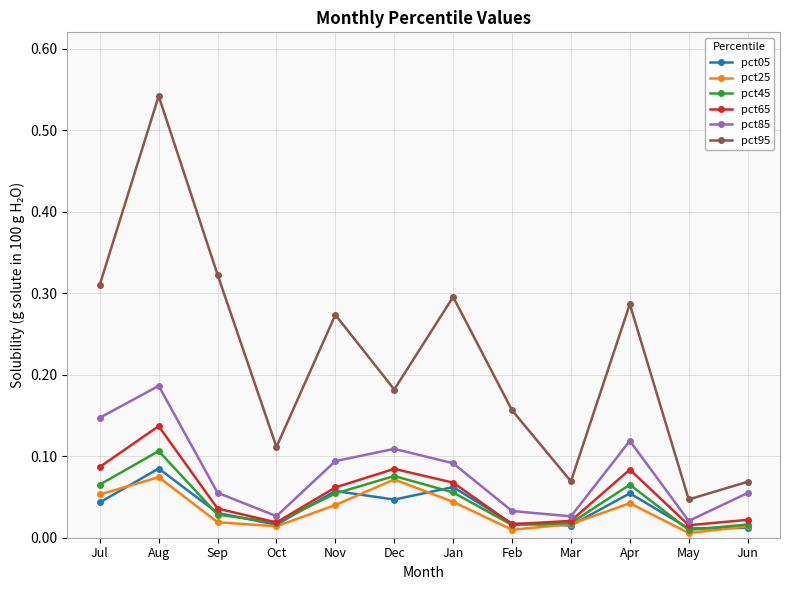

Which label corresponds to the largest value in the chart?

Aug